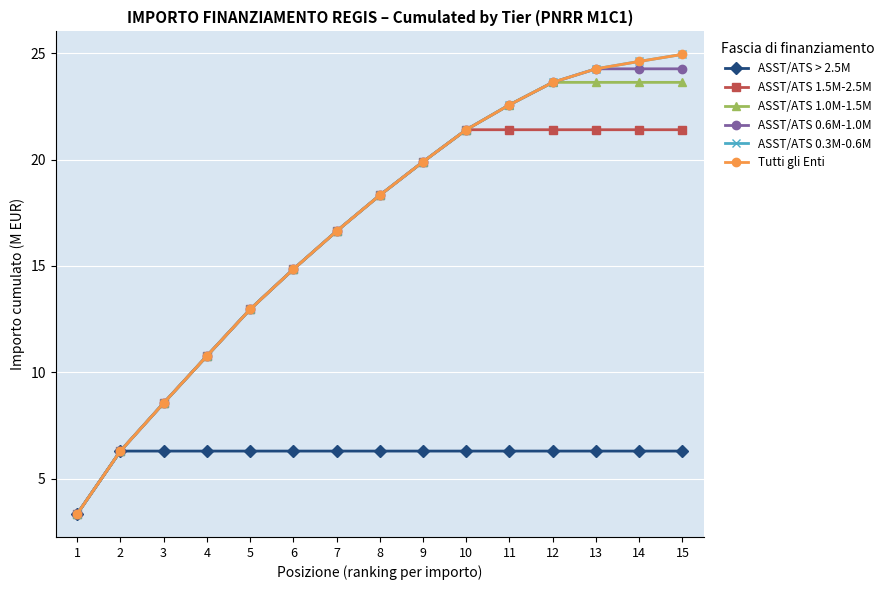

Where is ASST/ATS 0.3M-0.6M nearest to the value 14?

6